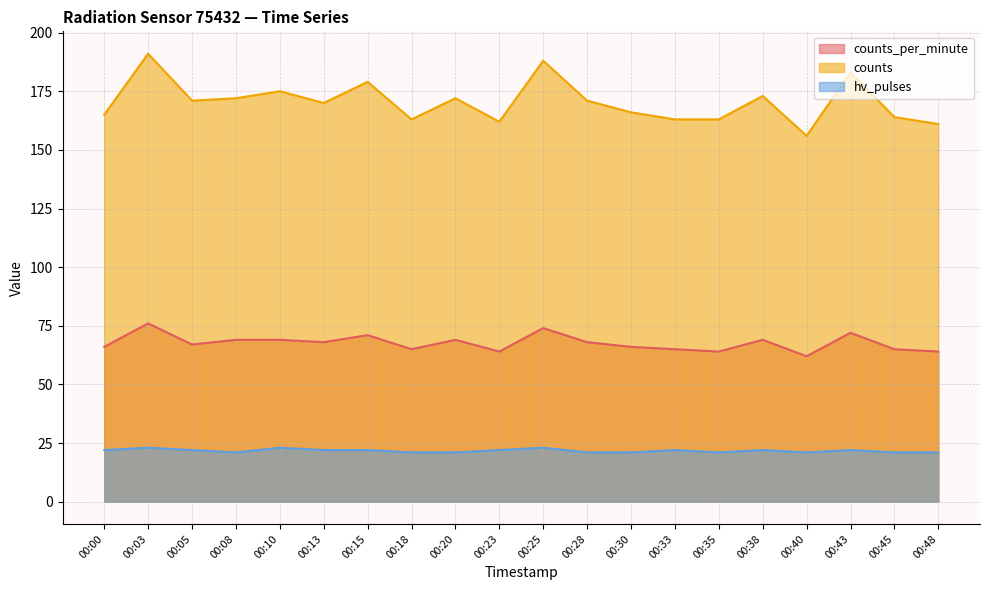

What is the lowest value of the hv_pulses series?

21